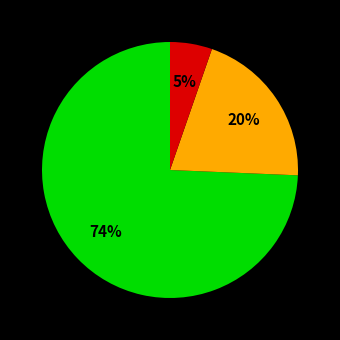

Is there a majority slice in this chart?

Yes